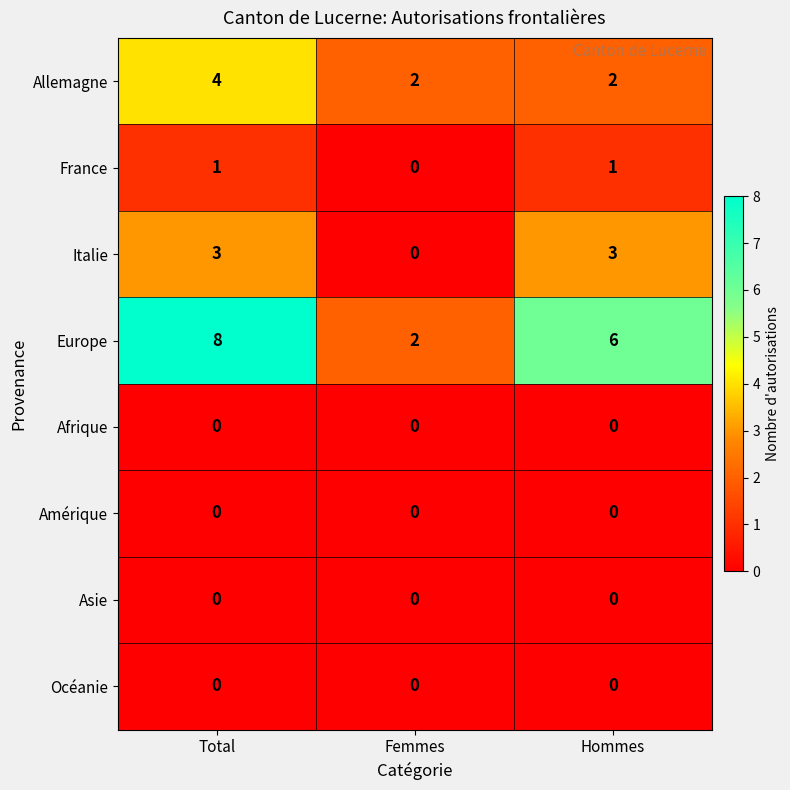

Which series has the widest spread of values?

Europe